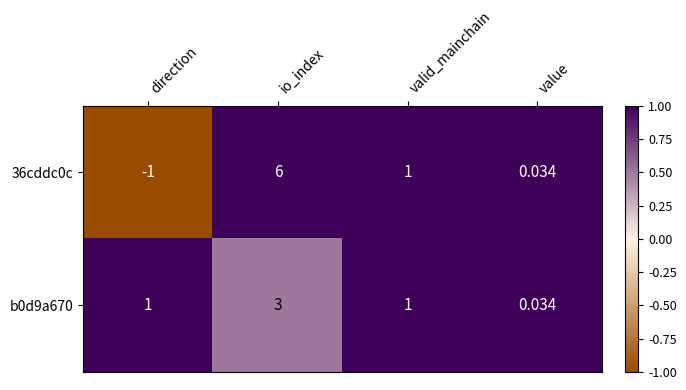

At which label does 36cddc0c first exceed 1?

io_index